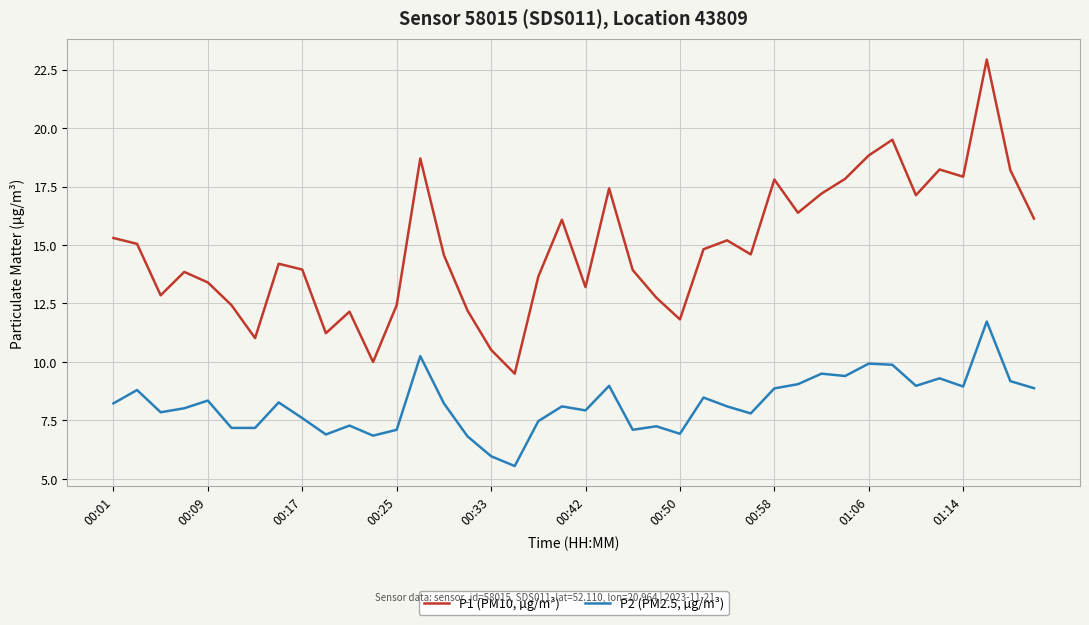

Which series has the largest range (max minus min)?

P1 (PM10, µg/m³)